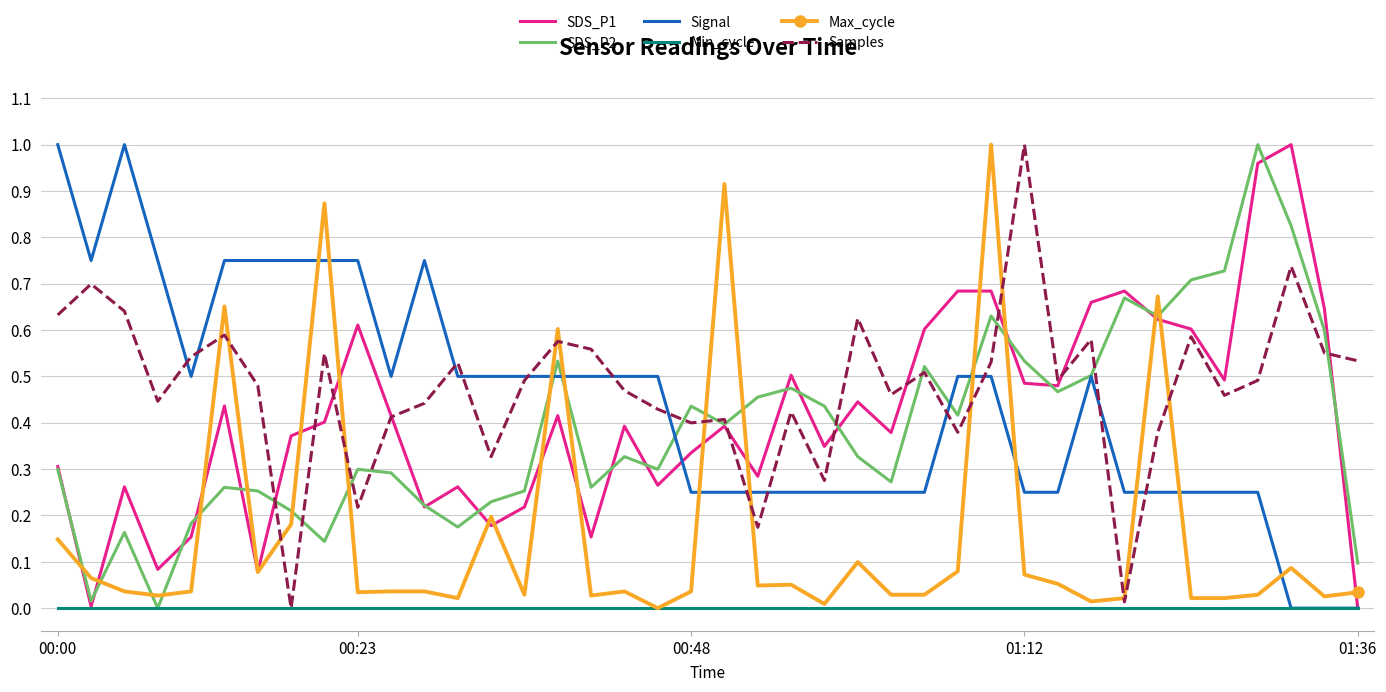

Which series has the widest spread of values?

SDS_P1